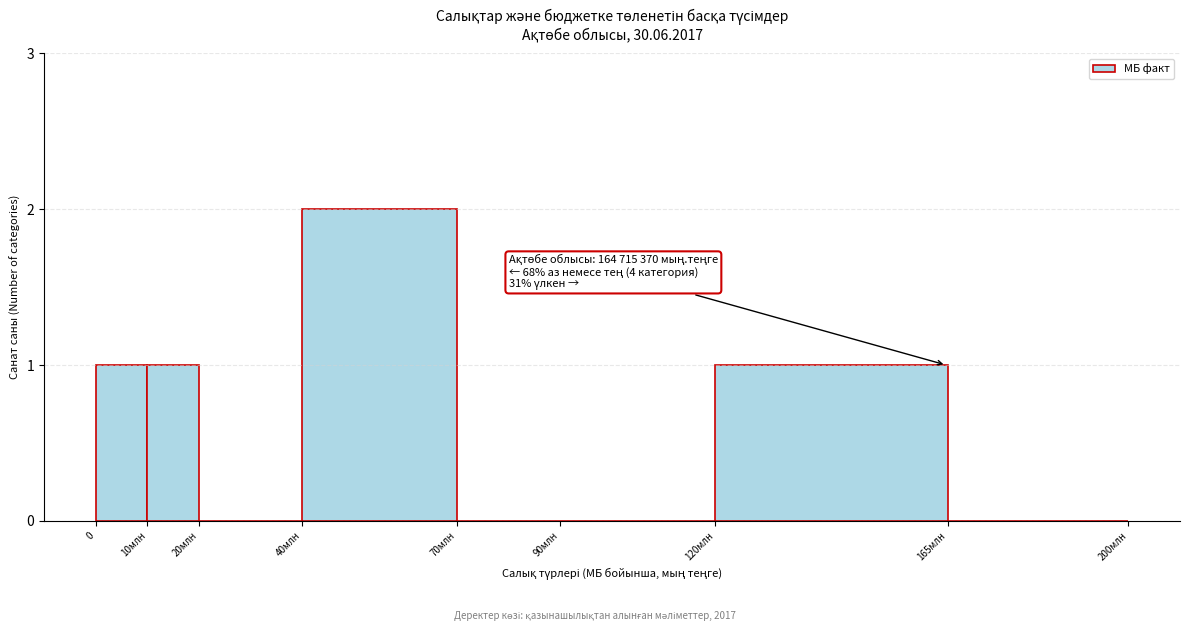

Reading left to right, transcribe all the data shown in this chart.

0=1	10млн=1	20млн=0	40млн=2	70млн=0	90млн=0	120млн=1	165млн=0